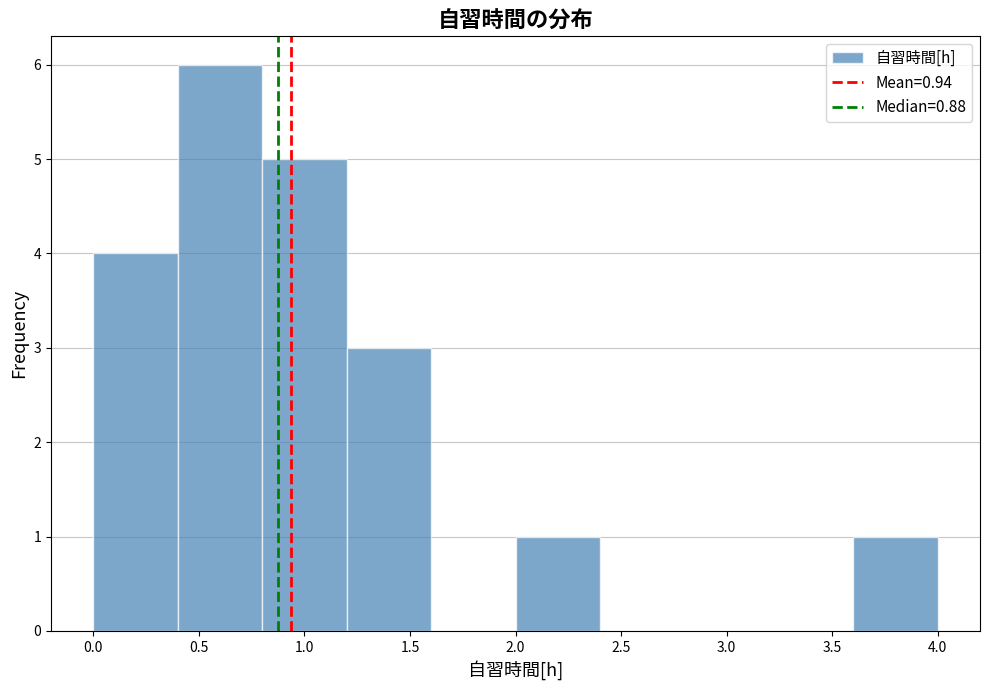

Reading left to right, transcribe this chart: for each bar, give the range it covers on the x-axis and its height. The values are not printed on the chart, so give them approximately, as read against the axis.

0.0 to 0.4: 4
0.4 to 0.8: 6
0.8 to 1.2: 5
1.2 to 1.6: 3
1.6 to 2.0: 0
2.0 to 2.4: 1
2.4 to 2.8: 0
2.8 to 3.2: 0
3.2 to 3.6: 0
3.6 to 4.0: 1